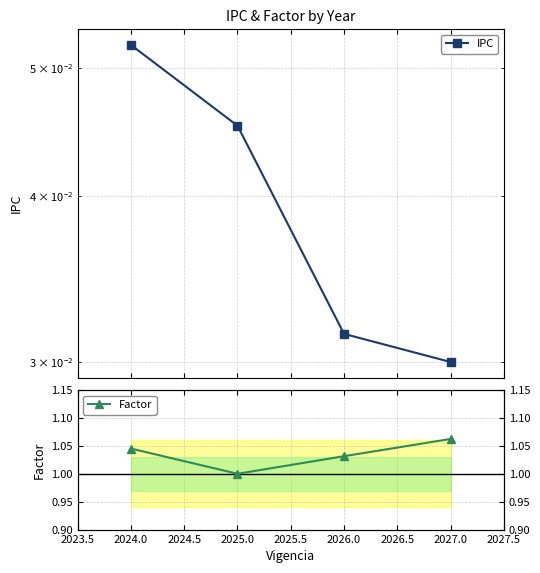

List the series in order of their peak value, highest first.

Factor, IPC